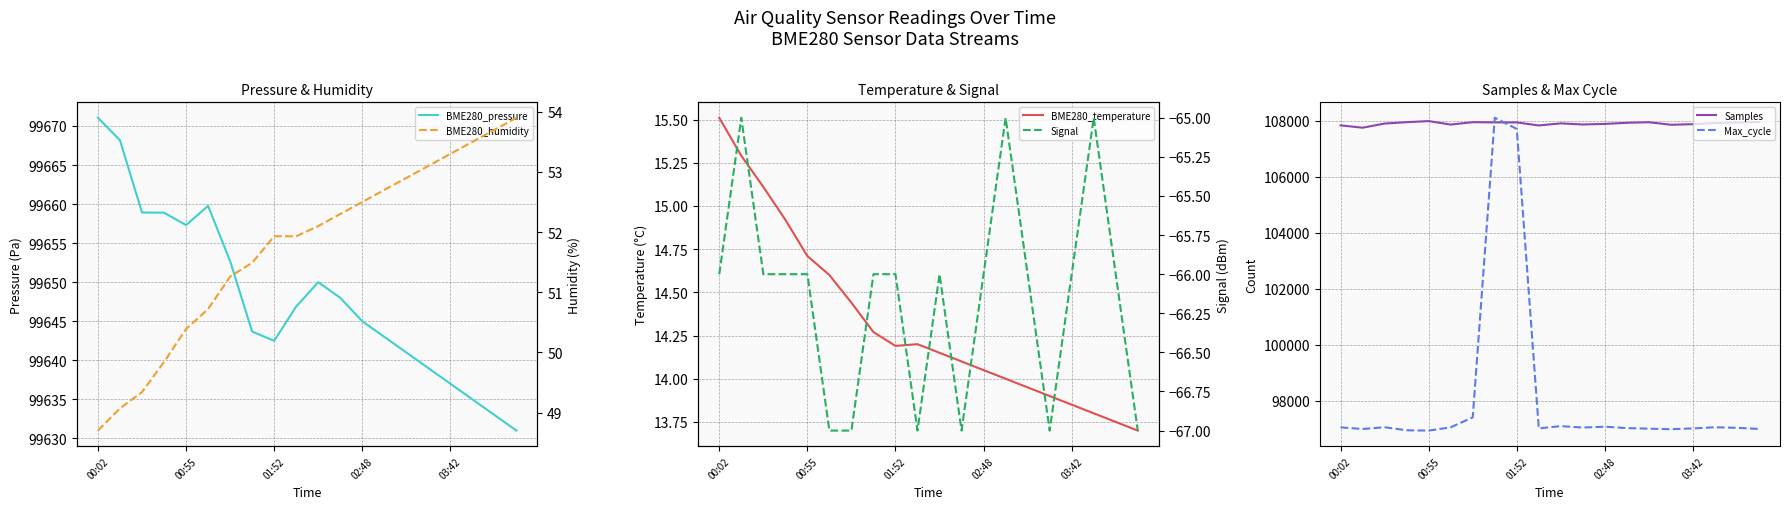

Count the number of categories in the chart.

20